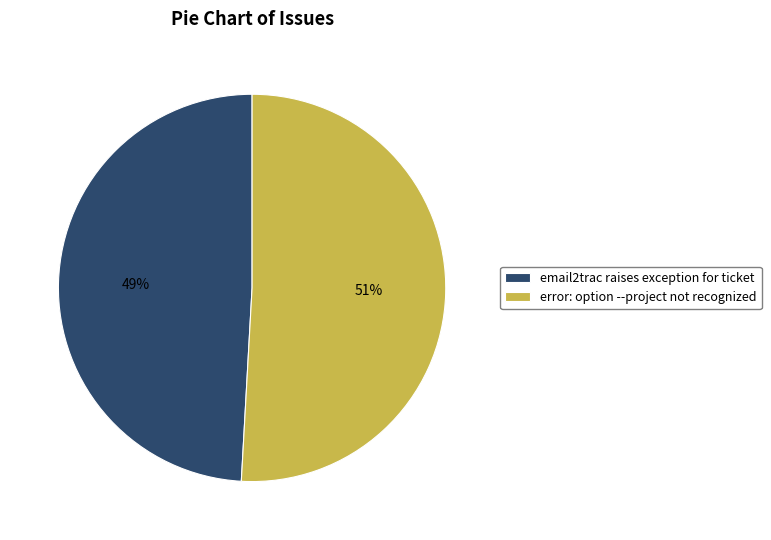

Combined, do email2trac raises exception for ticket and error: option --project not recognized account for over 50%?

Yes